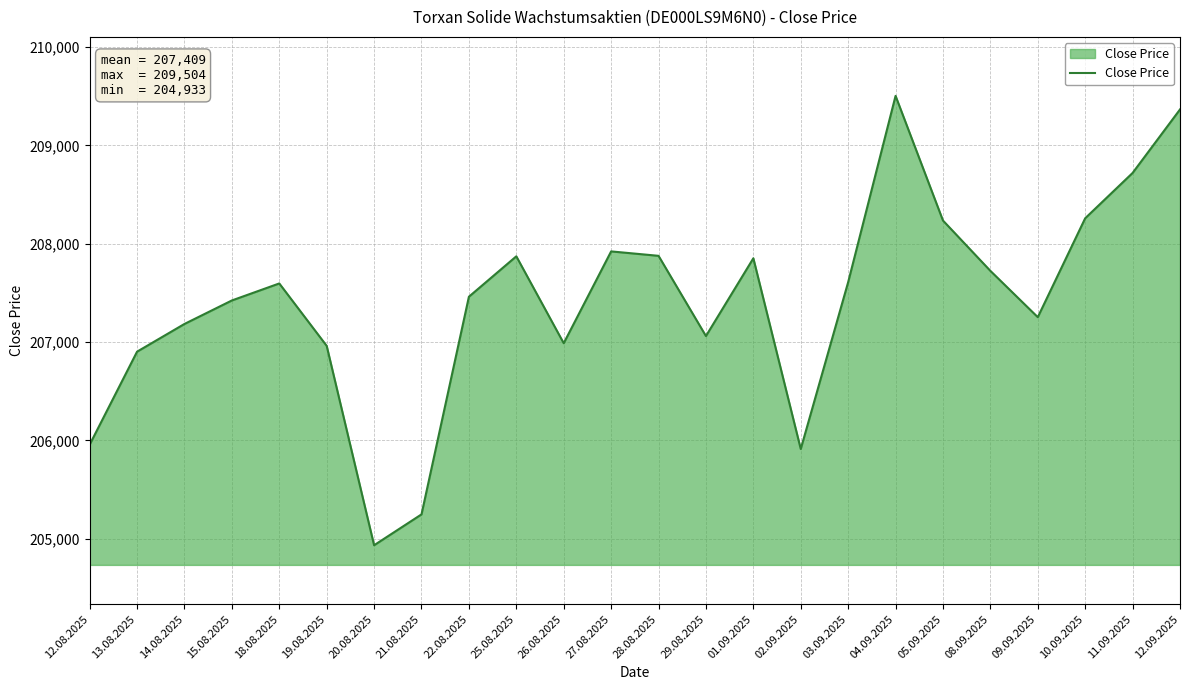

Is it true that the value at 14.08.2025 is 101711?

False